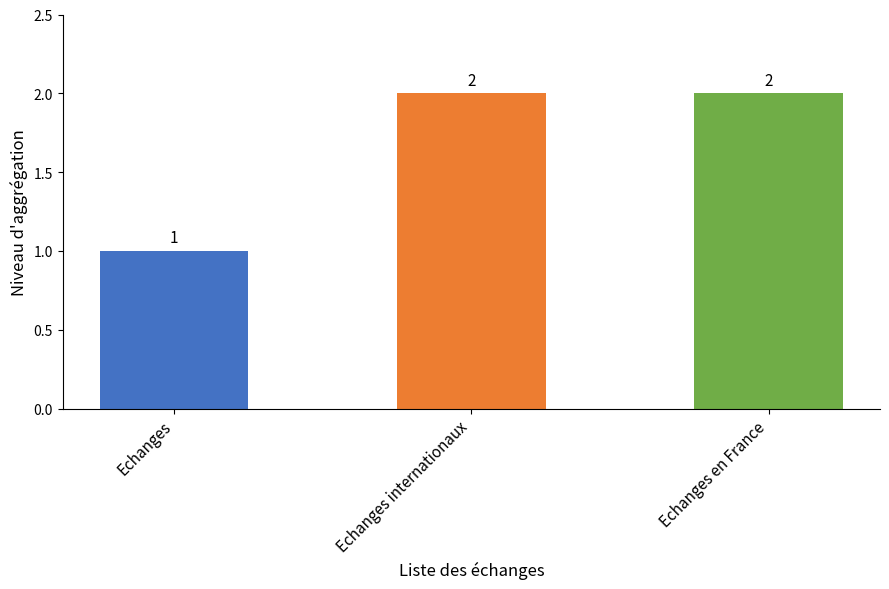

What is the sum of the values at Echanges internationaux and Echanges?

3